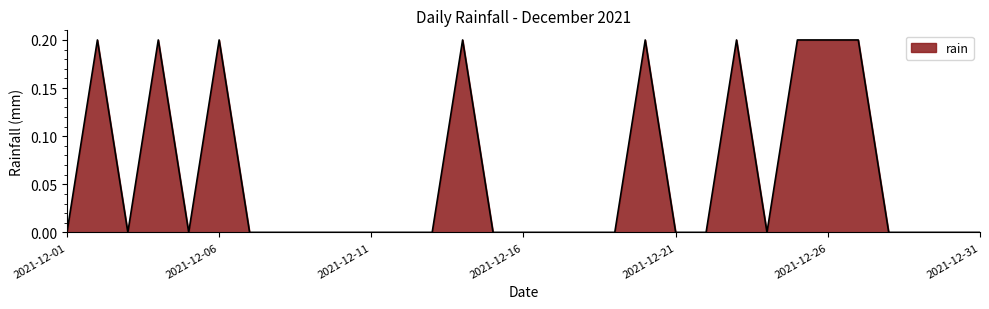

Reading left to right, transcribe all the data shown in this chart.

0.0	0.2	0.0	0.2	0.0	0.2	0.0	0.0	0.0	0.0	0.0	0.0	0.0	0.2	0.0	0.0	0.0	0.0	0.0	0.2	0.0	0.0	0.2	0.0	0.2	0.2	0.2	0.0	0.0	0.0	0.0